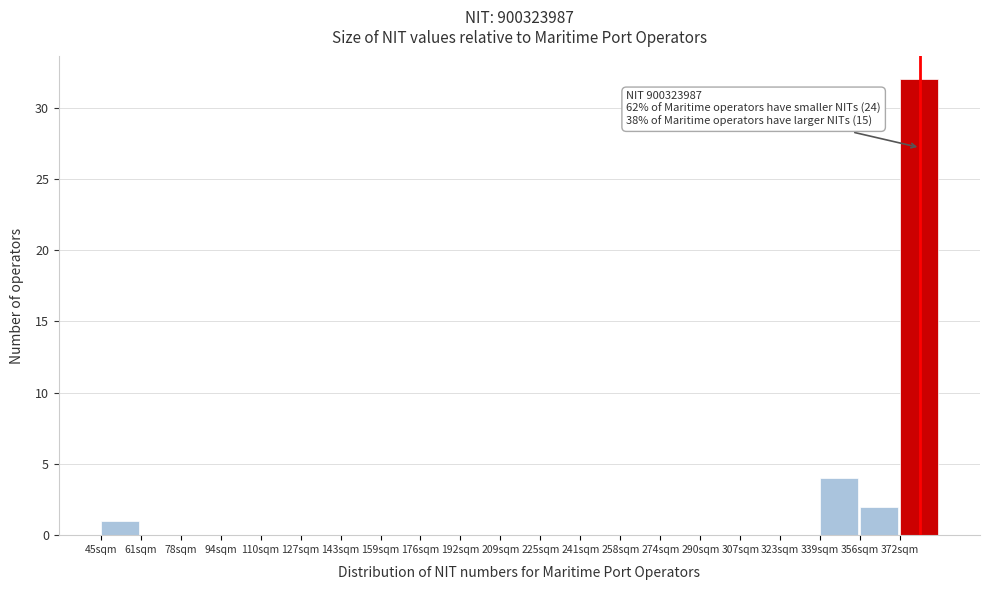

Reading left to right, what are all the values shown in this chart?

45sqm=1	61sqm=0	78sqm=0	94sqm=0	110sqm=0	127sqm=0	143sqm=0	159sqm=0	176sqm=0	192sqm=0	209sqm=0	225sqm=0	241sqm=0	258sqm=0	274sqm=0	290sqm=0	307sqm=0	323sqm=0	339sqm=4	356sqm=2	372sqm=32